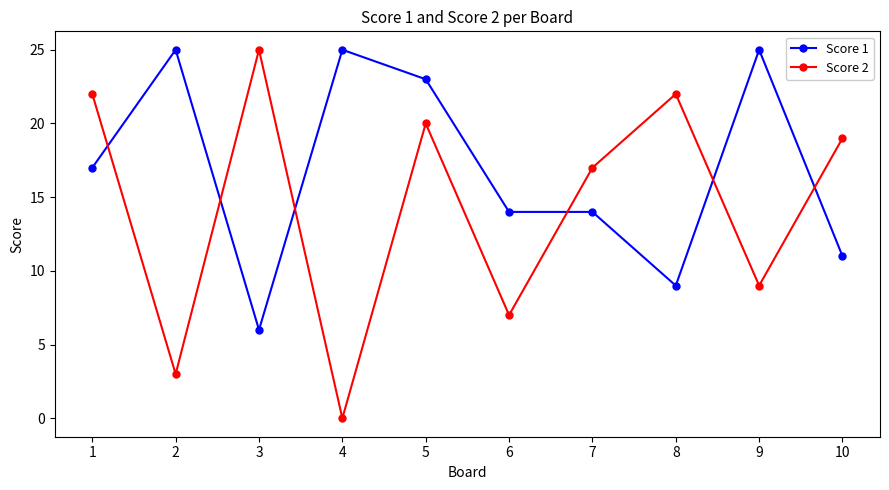

Count the number of categories in the chart.

10